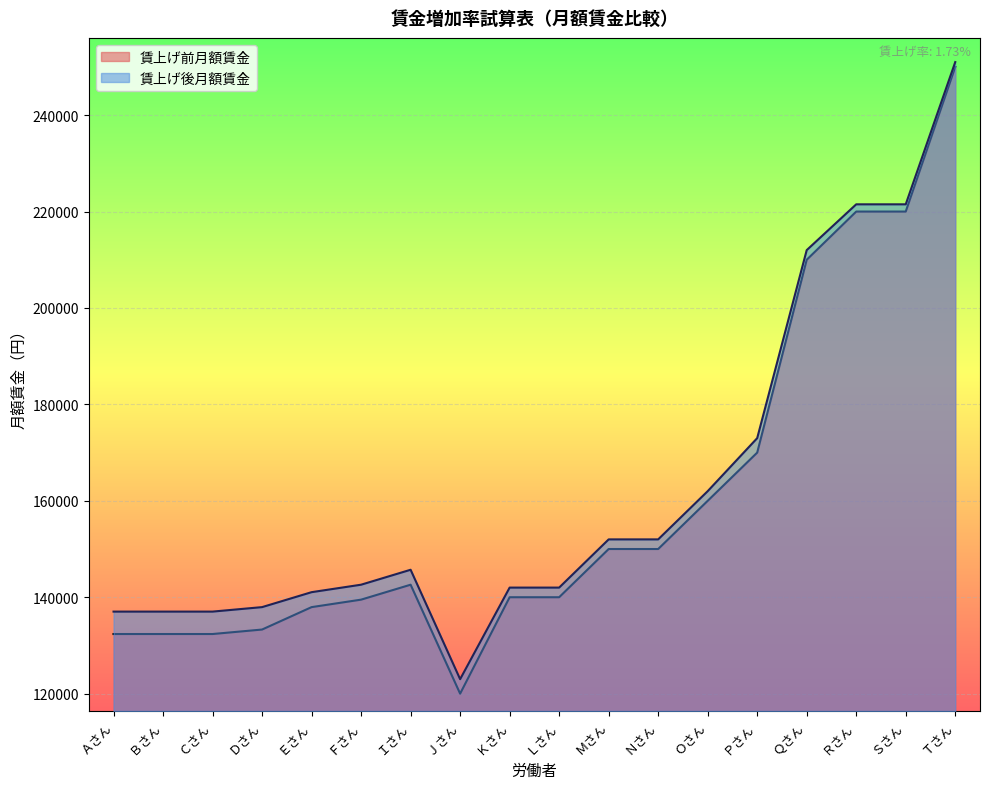

True or false: 賃上げ後月額賃金 has more than 2 interior local peaks.

False